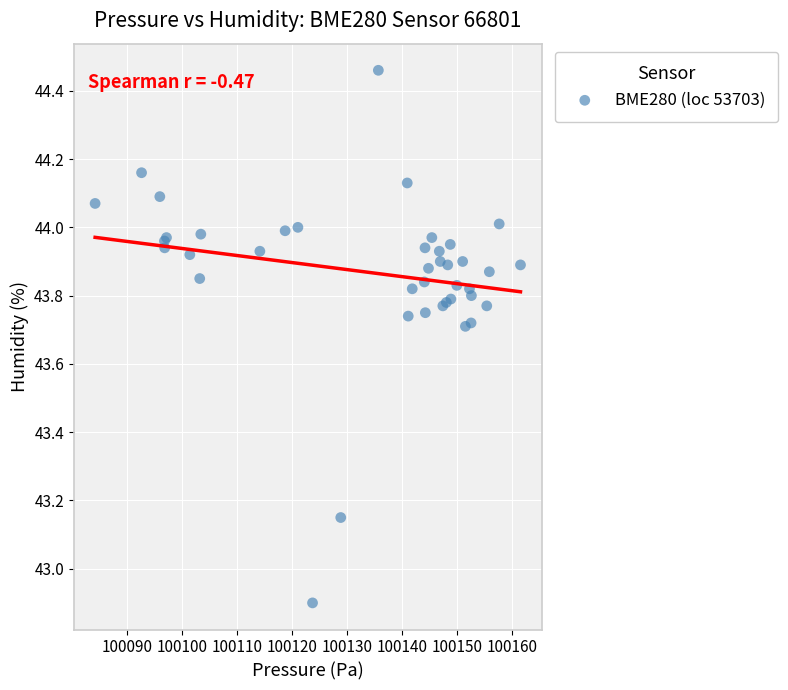

What Y value in the scatter plot is closest to 43?

42.9